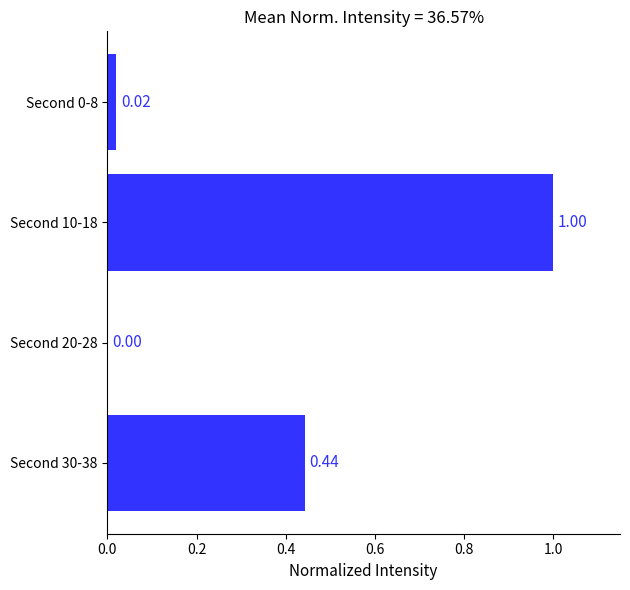

Which has a higher value, Second 10-18 or Second 0-8?

Second 10-18